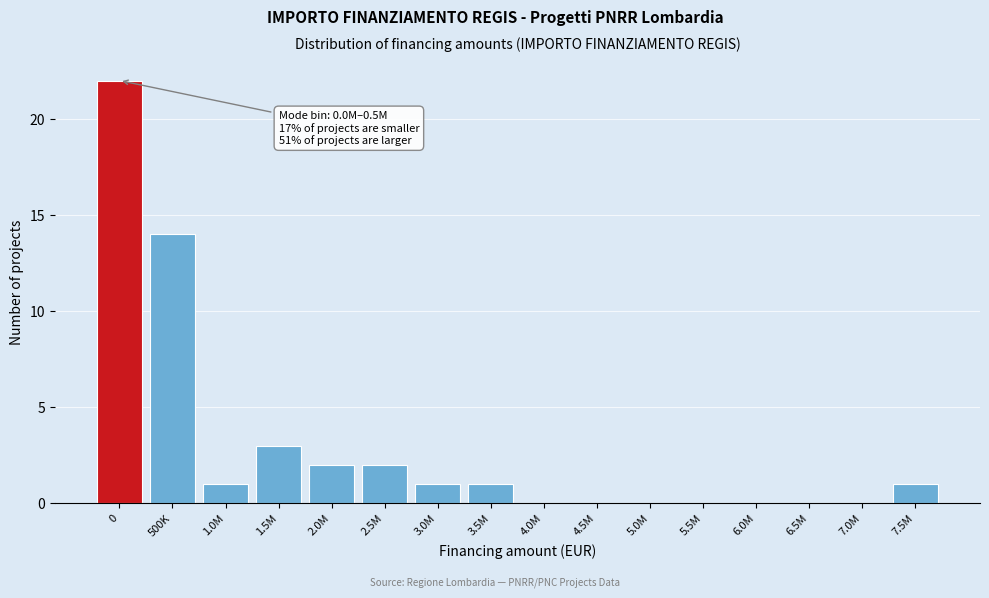

Reading left to right, transcribe all the data shown in this chart.

0=22	500K=14	1.0M=1	1.5M=3	2.0M=2	2.5M=2	3.0M=1	3.5M=1	4.0M=0	4.5M=0	5.0M=0	5.5M=0	6.0M=0	6.5M=0	7.0M=0	7.5M=1